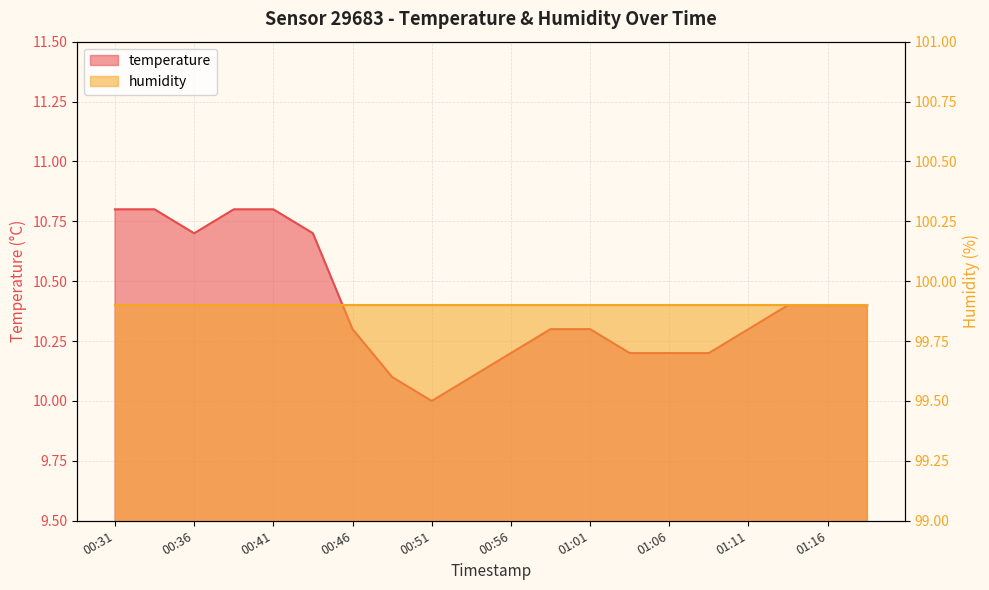

What is the label of the 1st point from the left?

00:31